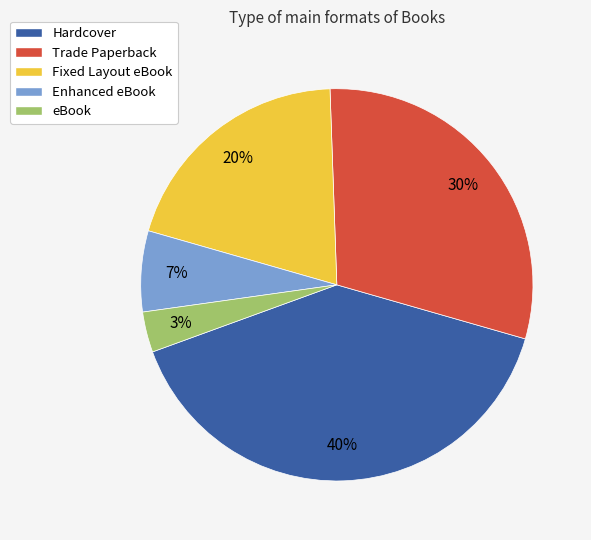

Which slice is the largest?

Hardcover